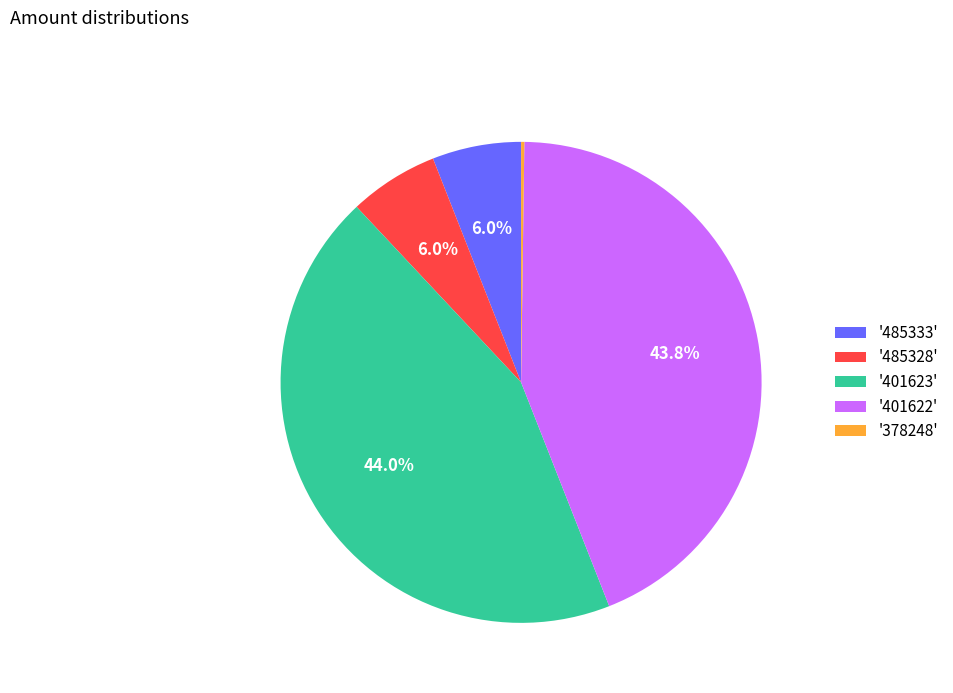

Combined, do '401622' and '485333' account for over 50%?

No